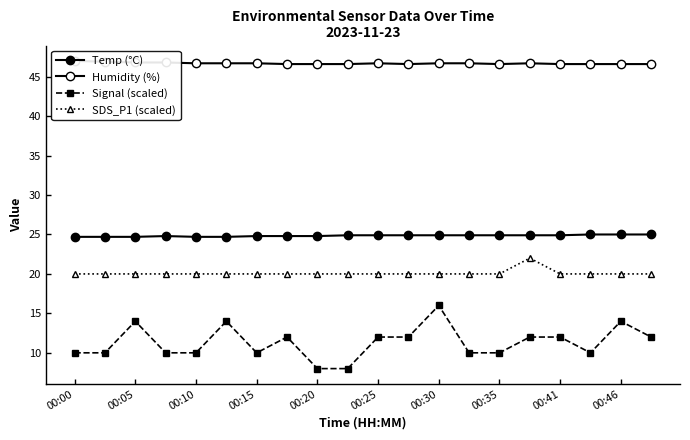

What are all the series names shown in the legend?

Temp (°C), Humidity (%), Signal (scaled), SDS_P1 (scaled)